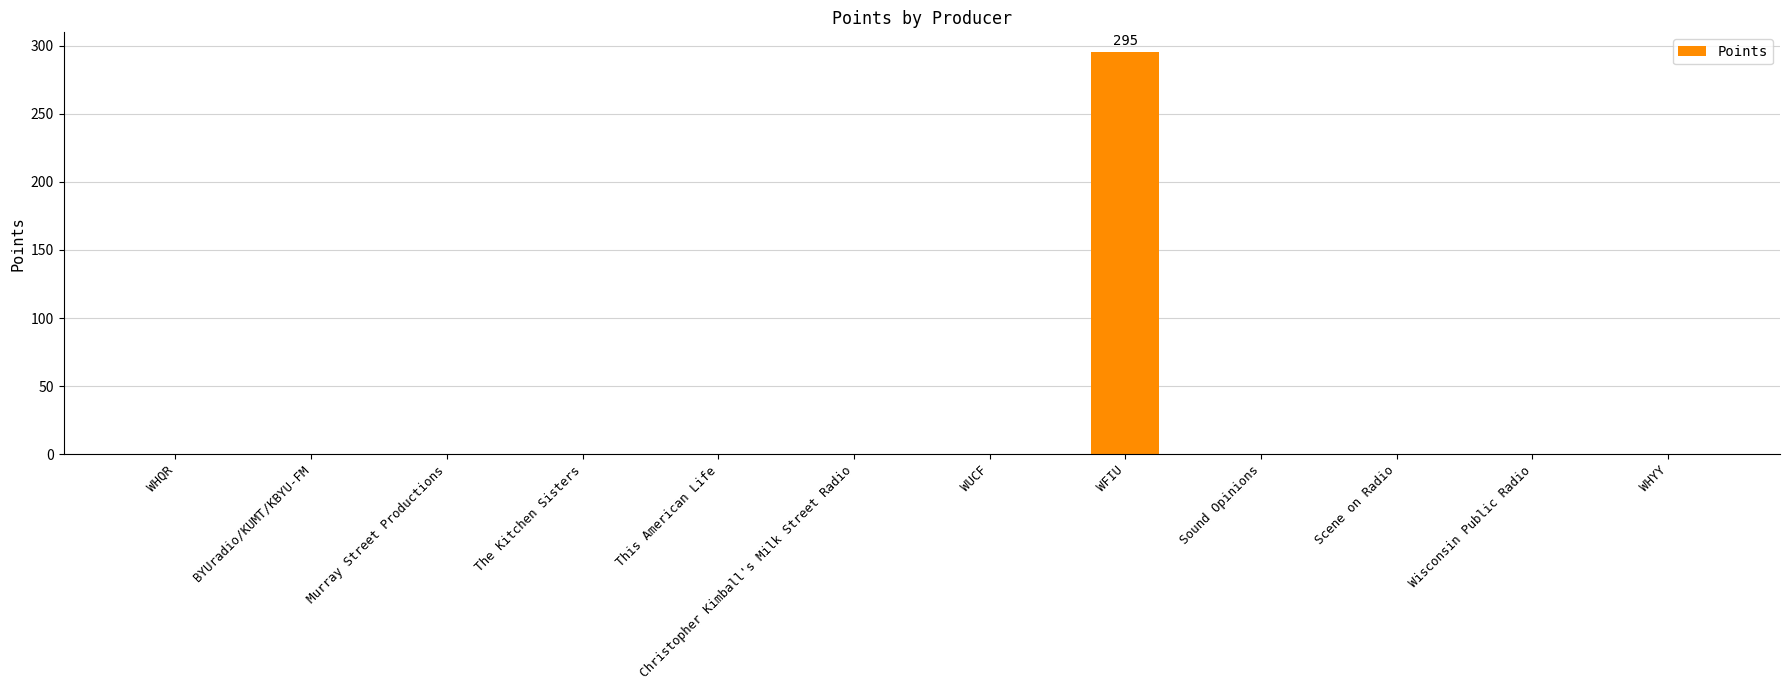

How many values exceed 0?

1